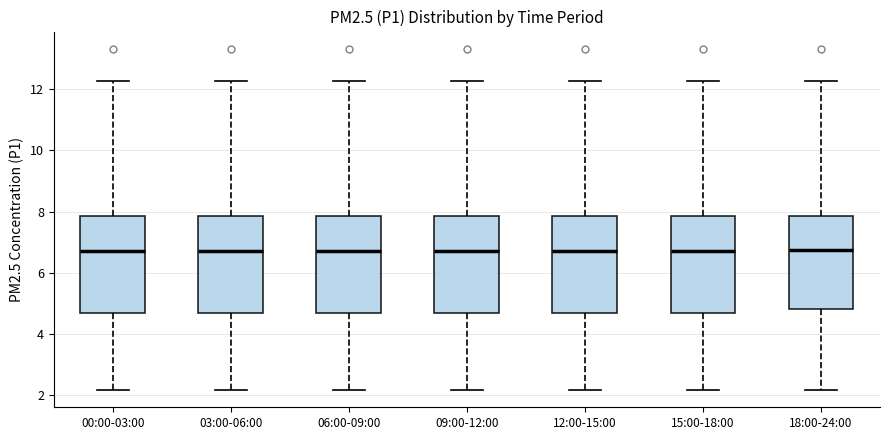

Reading left to right, transcribe this box plot: for each box, give where its median line is, the range the box spans, and where its two whiskers end, as read against the y-axis. The values are not printed on the chart, so give them approximately, as read against the axis.

00:00-03:00: median 6.8, box 4.6 to 7.8, whiskers 2.2 to 12.2
03:00-06:00: median 6.8, box 4.6 to 7.8, whiskers 2.2 to 12.2
06:00-09:00: median 6.8, box 4.6 to 7.8, whiskers 2.2 to 12.2
09:00-12:00: median 6.8, box 4.6 to 7.8, whiskers 2.2 to 12.2
12:00-15:00: median 6.8, box 4.6 to 7.8, whiskers 2.2 to 12.2
15:00-18:00: median 6.8, box 4.6 to 7.8, whiskers 2.2 to 12.2
18:00-24:00: median 6.8, box 4.8 to 7.8, whiskers 2.2 to 12.2